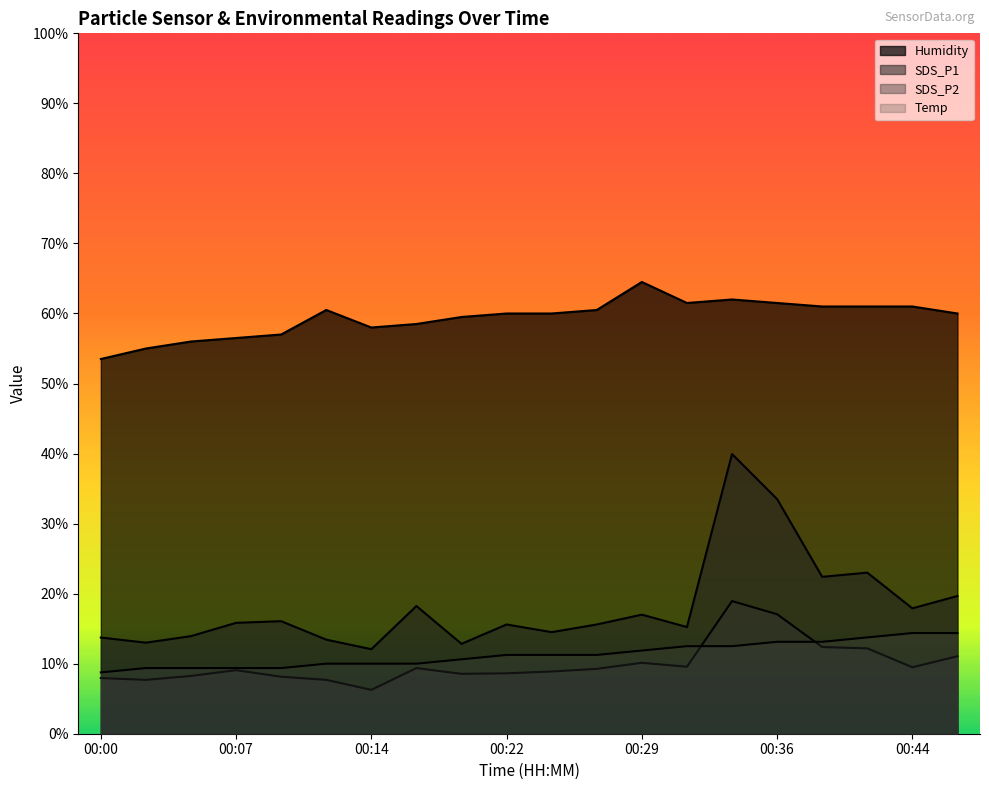

At which label is SDS_P1 closest to 26?

00:41